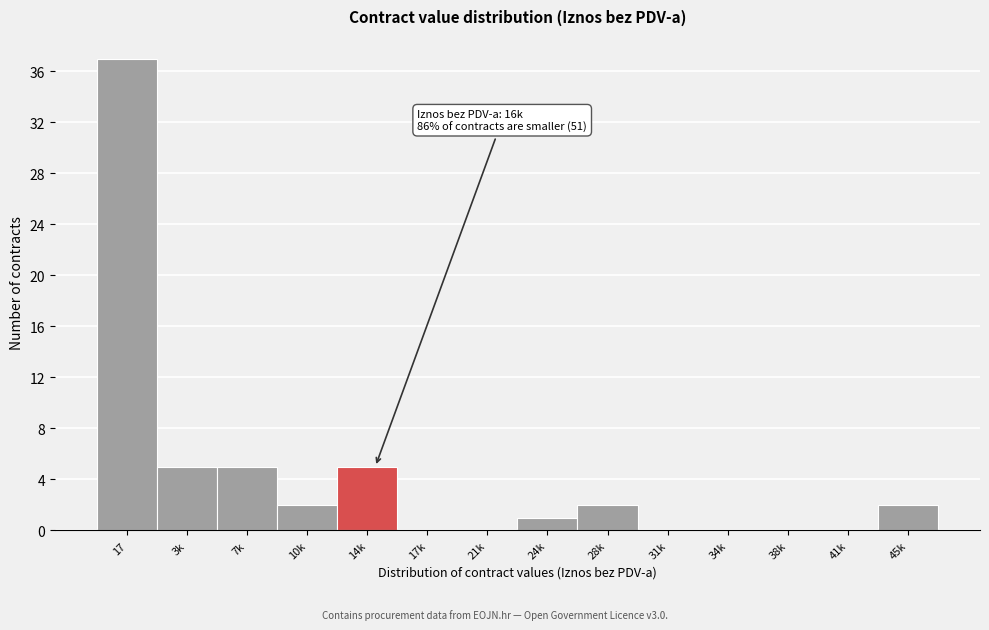

Reading left to right, extract all data points from this chart.

17=37	3k=5	7k=5	10k=2	14k=5	17k=0	21k=0	24k=1	28k=2	31k=0	34k=0	38k=0	41k=0	45k=2